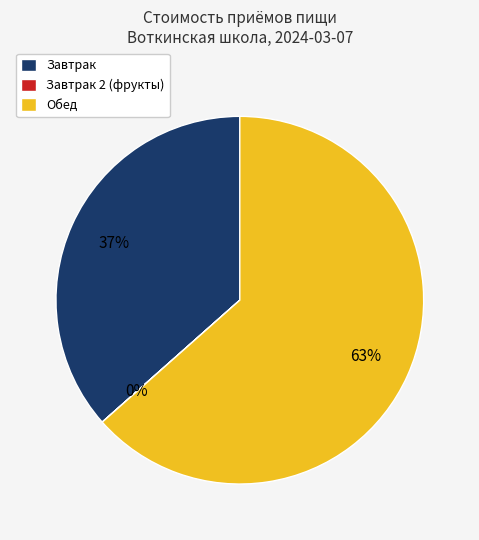

The Обед slice represents 76% of the pie. True or false?

False